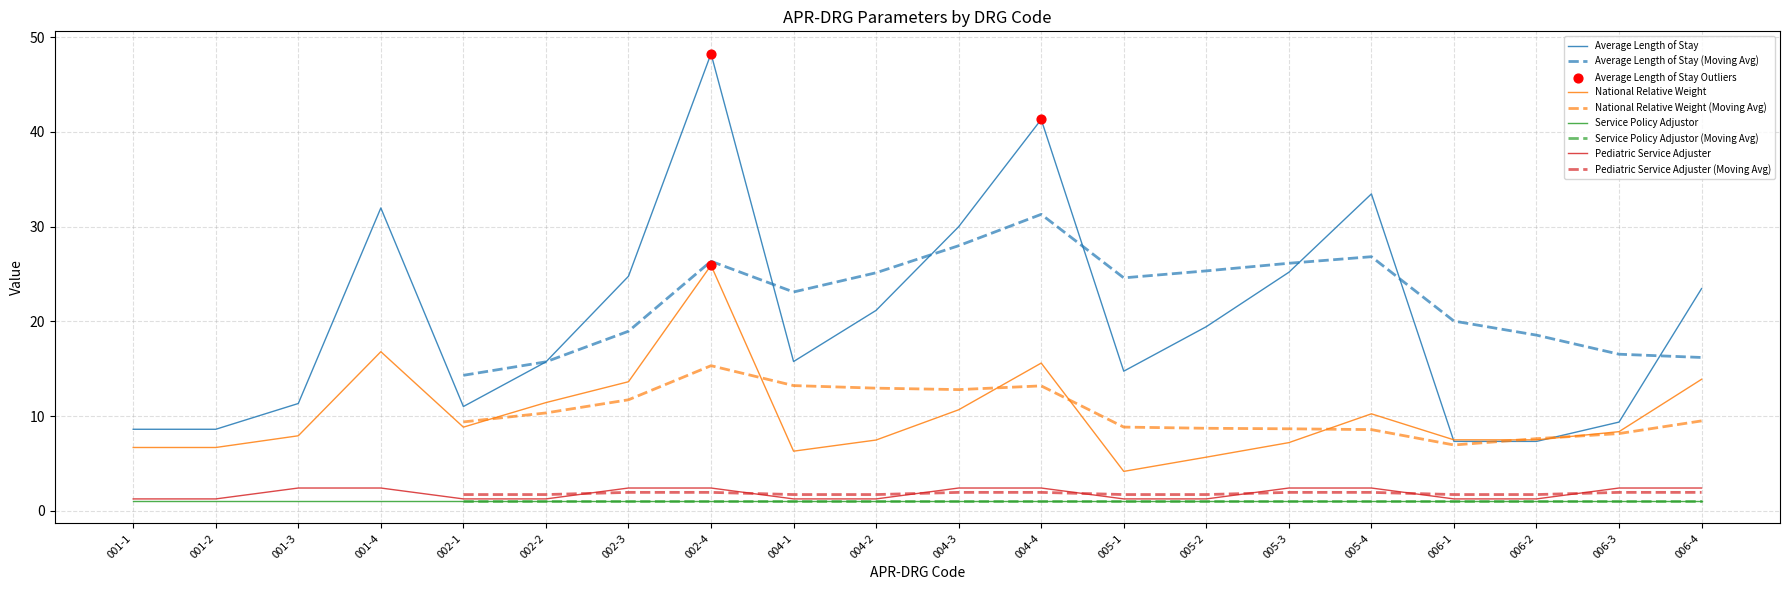

What is the total value across all series at 001-2?

16.5